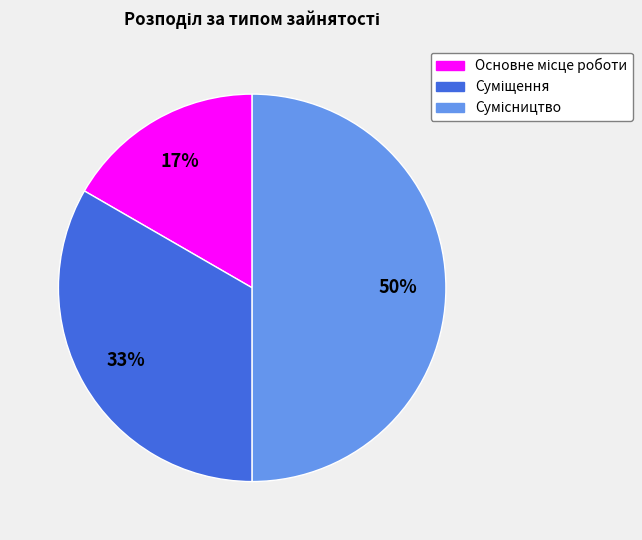

To the nearest percent, what is the difference between the largest and smallest slice percentages?

33%